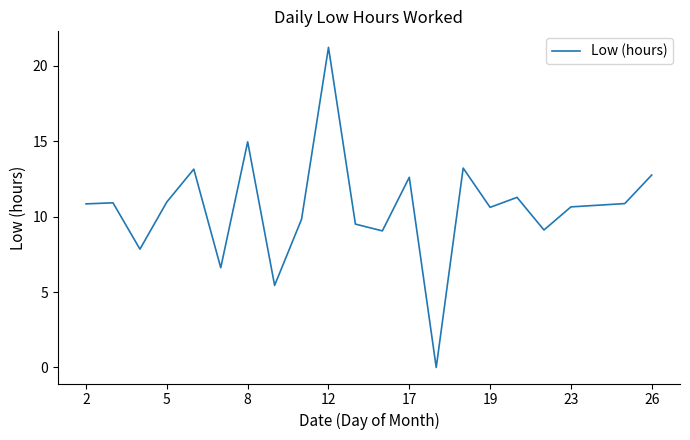

What is the maximum value shown in the chart?

21.2